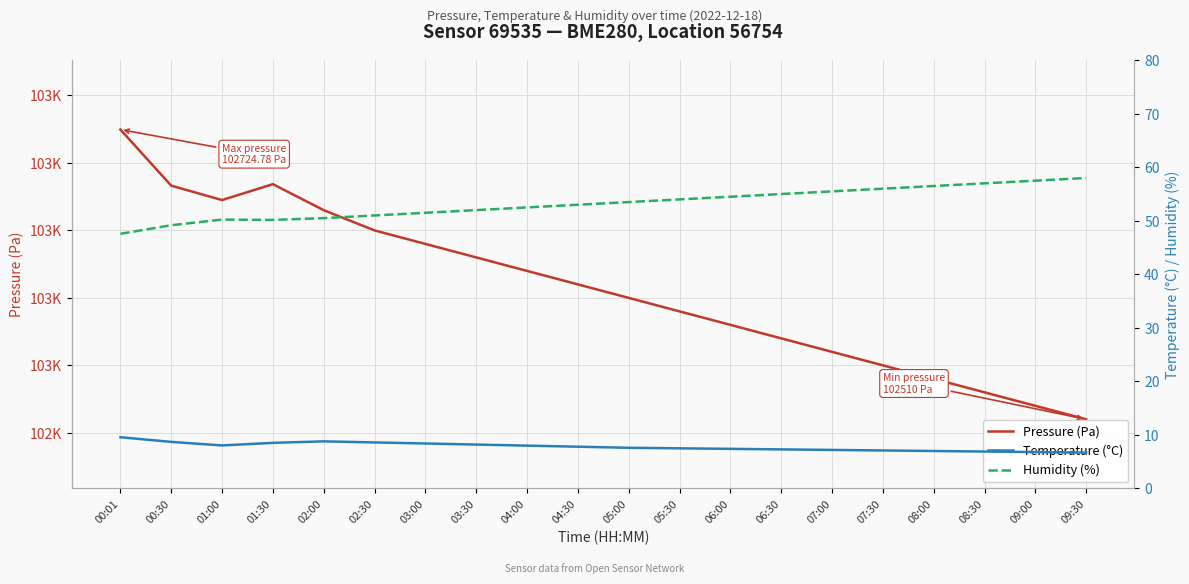

Which series has the largest range (max minus min)?

Pressure (Pa)